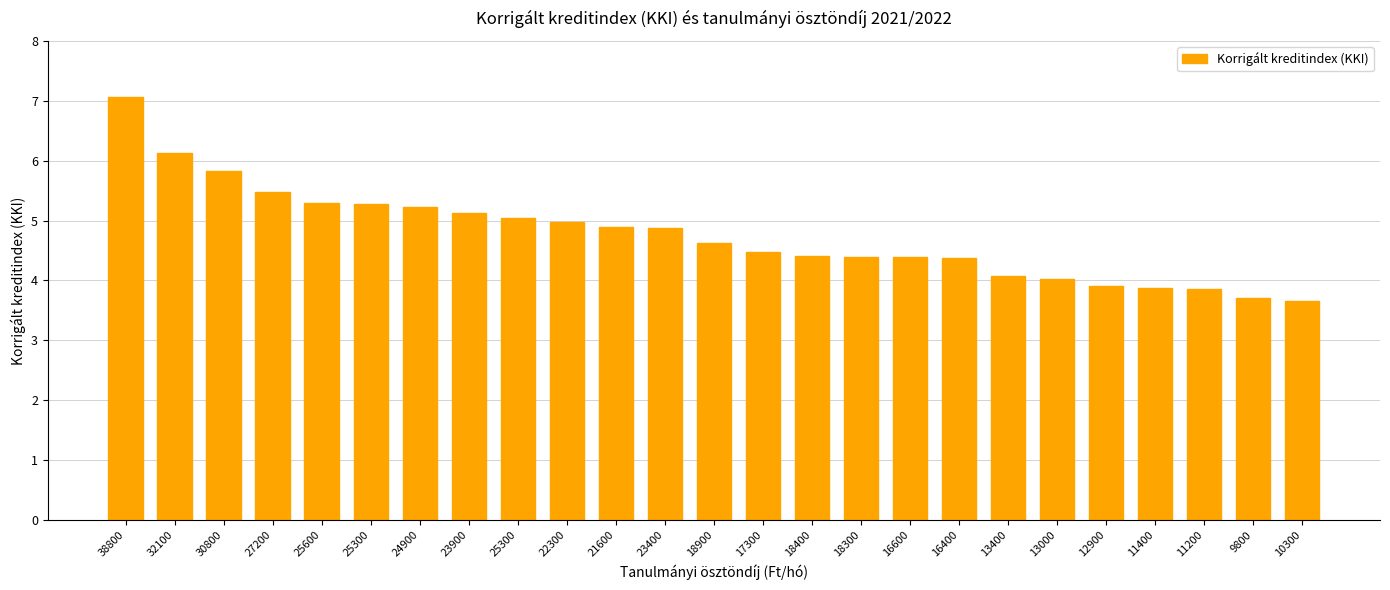

Rank the categories by value from highest to lowest.

38800, 32100, 30800, 27200, 25600, 25300, 24900, 23900, 25300, 22300, 21600, 23400, 18900, 17300, 18400, 18300, 16600, 16400, 13400, 13000, 12900, 11400, 11200, 9800, 10300